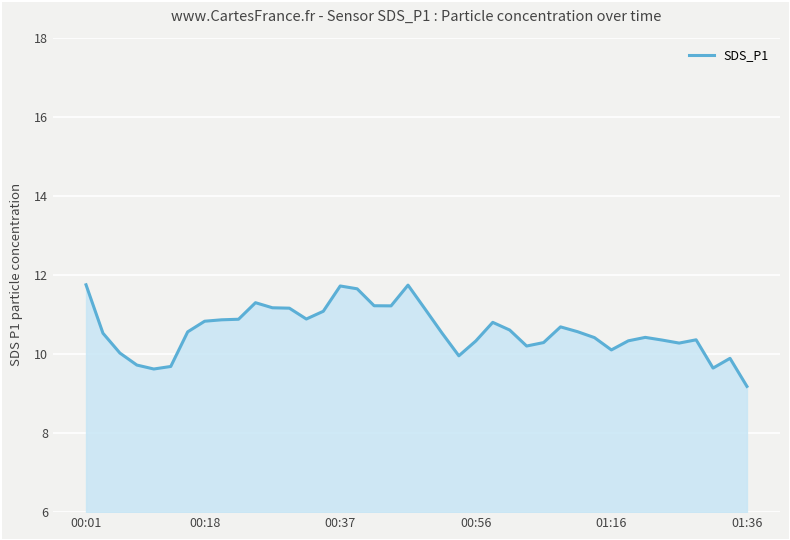

What is the minimum value shown in the chart?

9.2